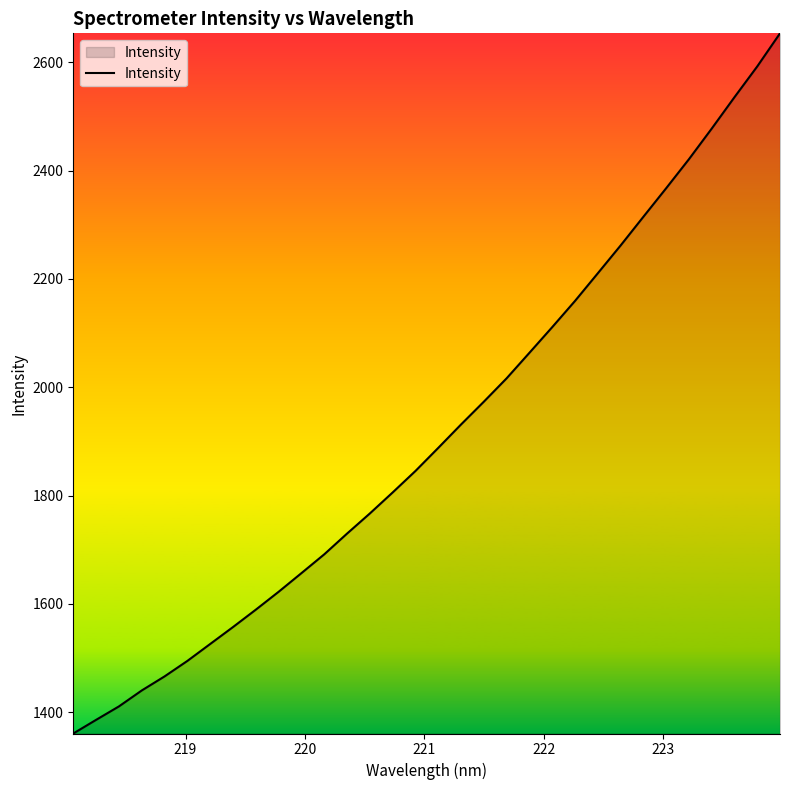

What is the maximum value shown in the chart?

2653.2